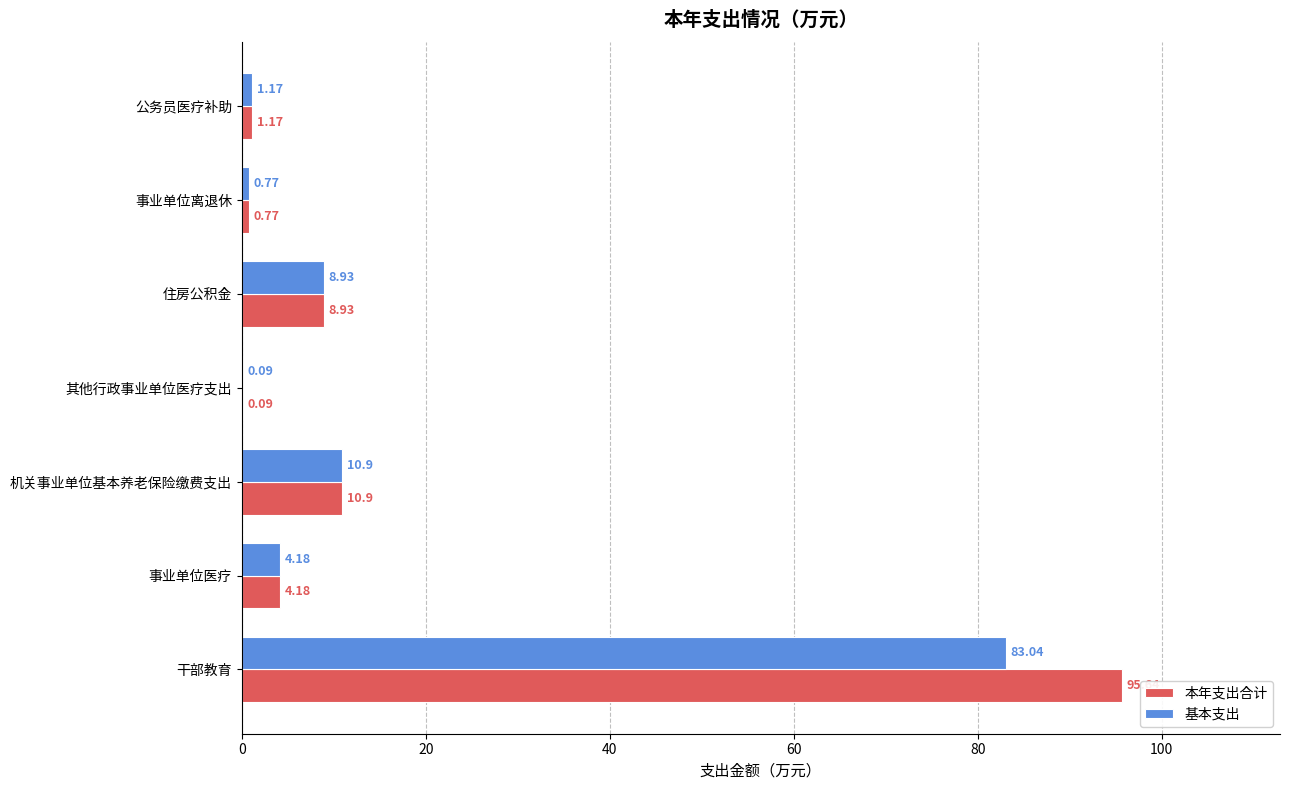

How many series are shown in this chart?

2